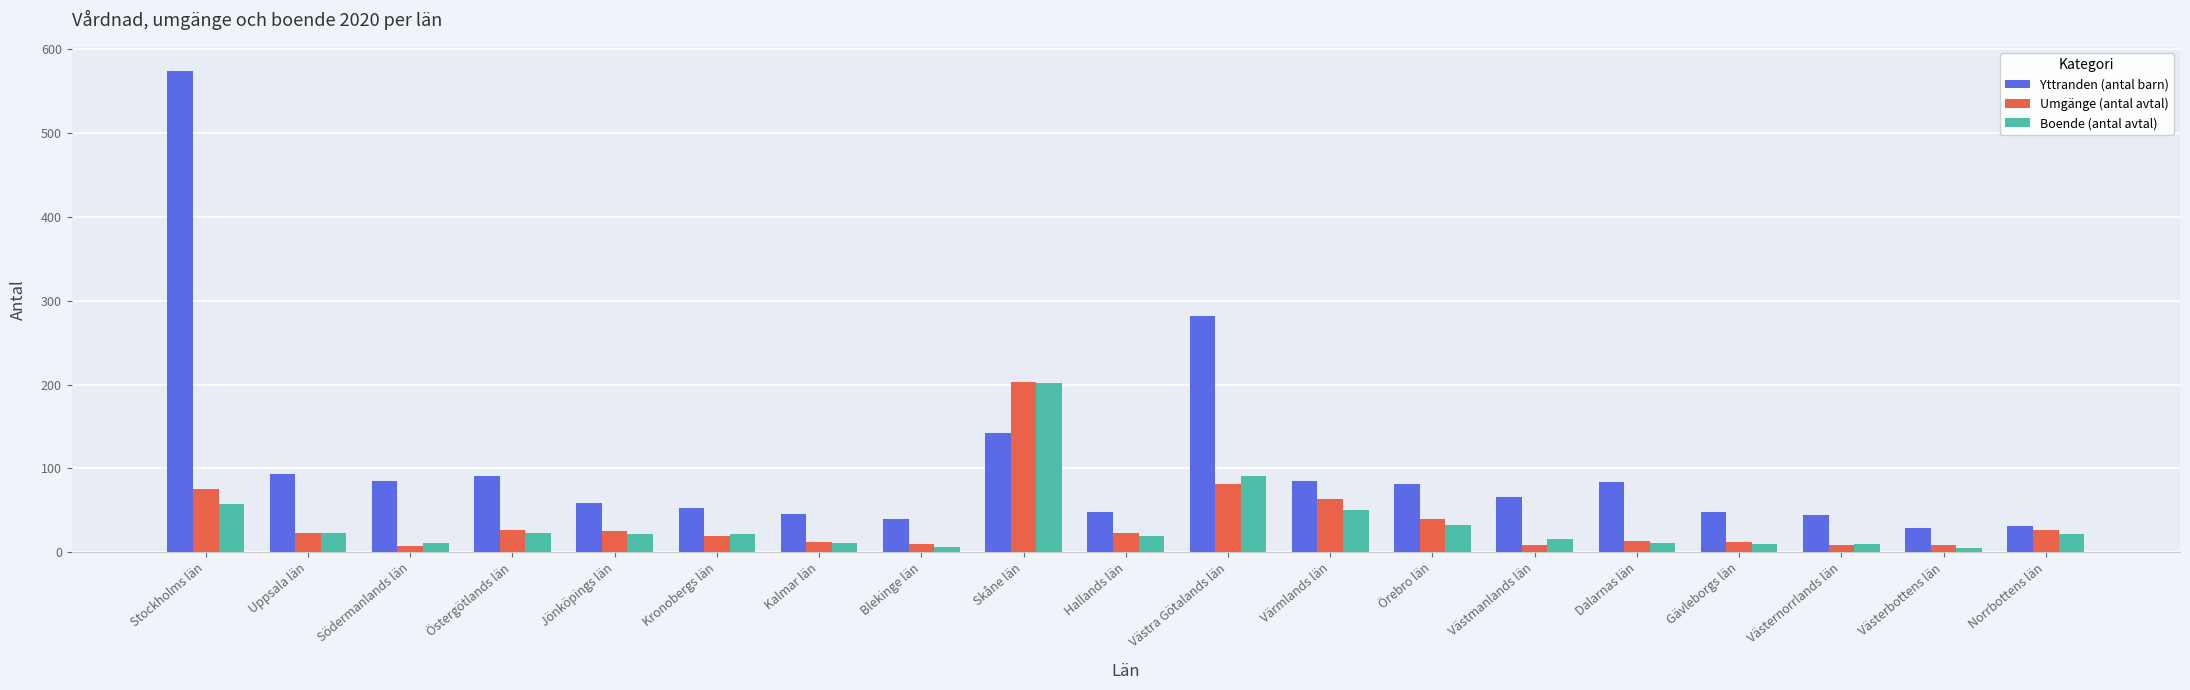

At which category is the sum across all series the highest?

Stockholms län